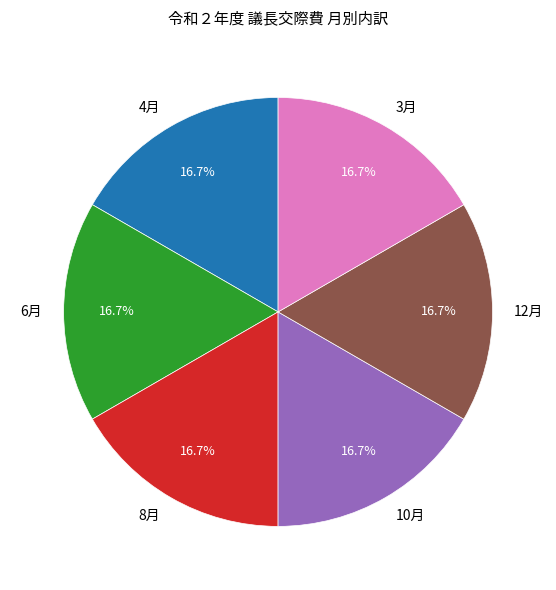

Is 8月 the majority of the pie?

No